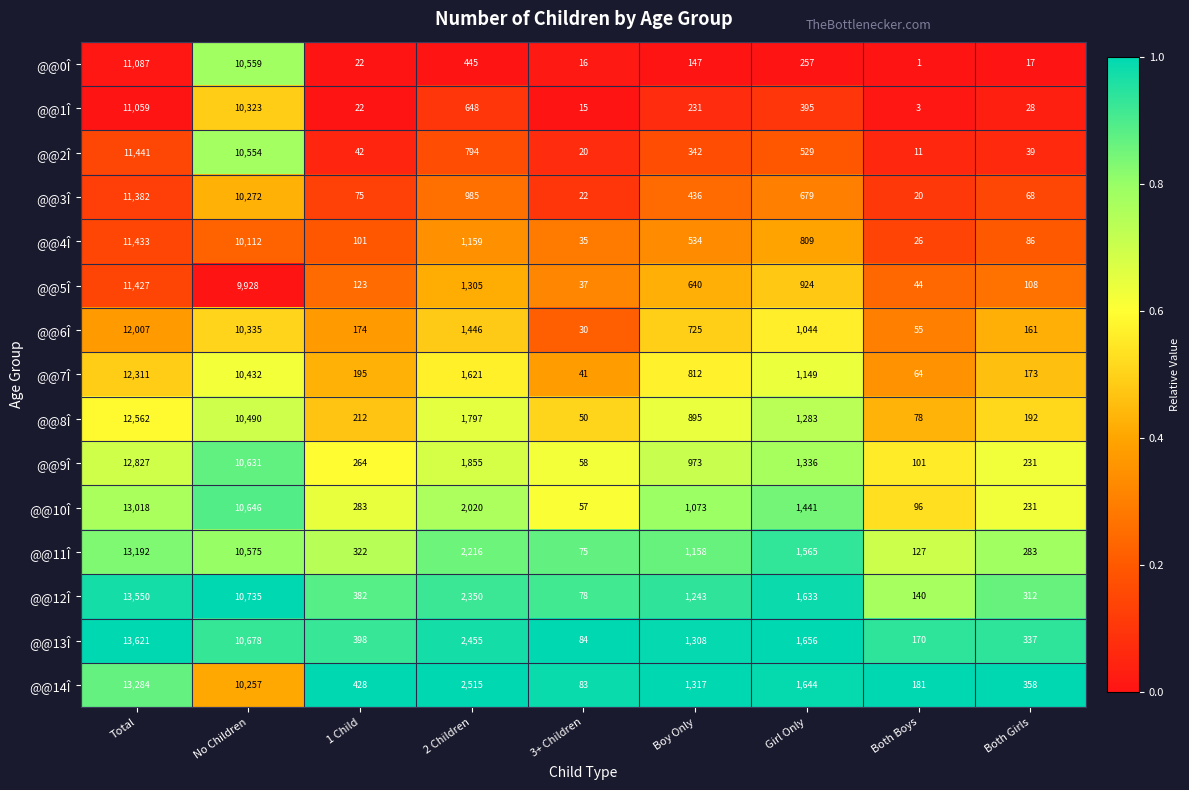

The @@9Î series shows 23 at 3+ Children. True or false?

False